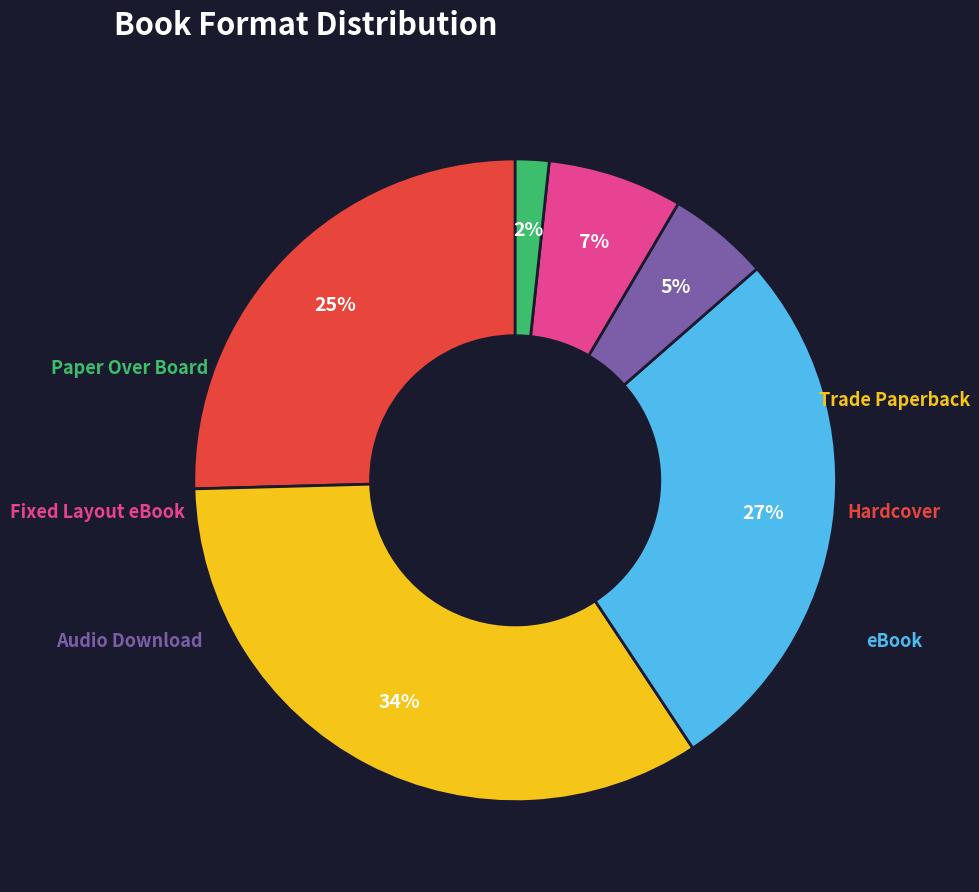

How many slices are in this pie chart?

6